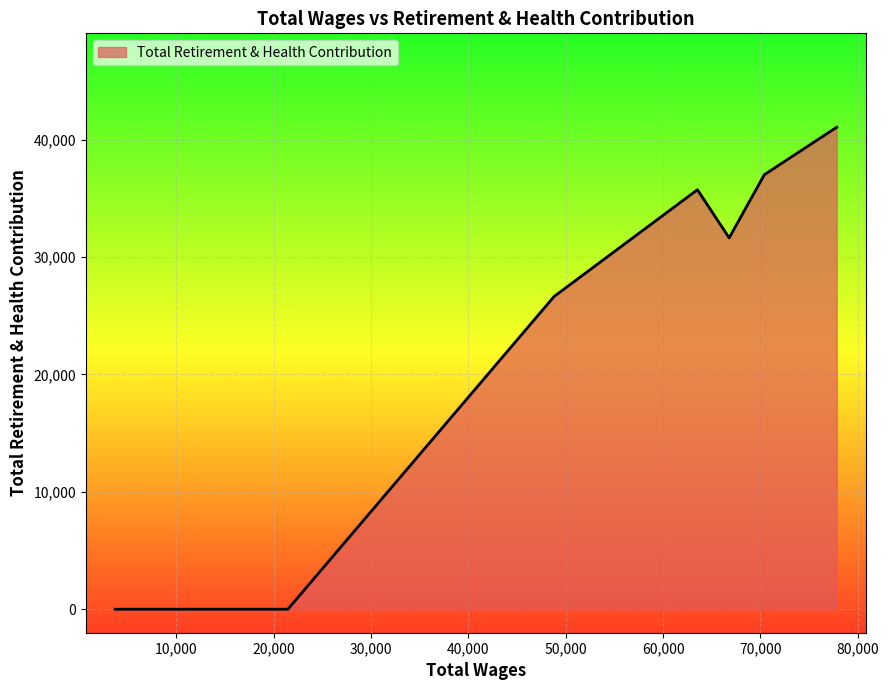

What is the difference between the maximum and minimum values?

41042